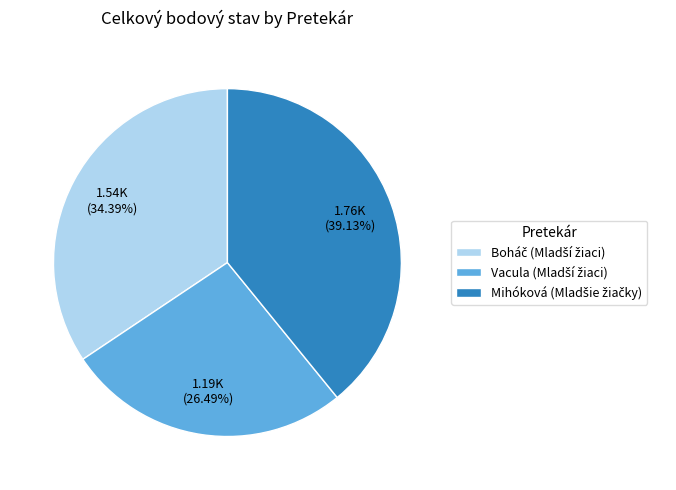

Is there a majority slice in this chart?

No